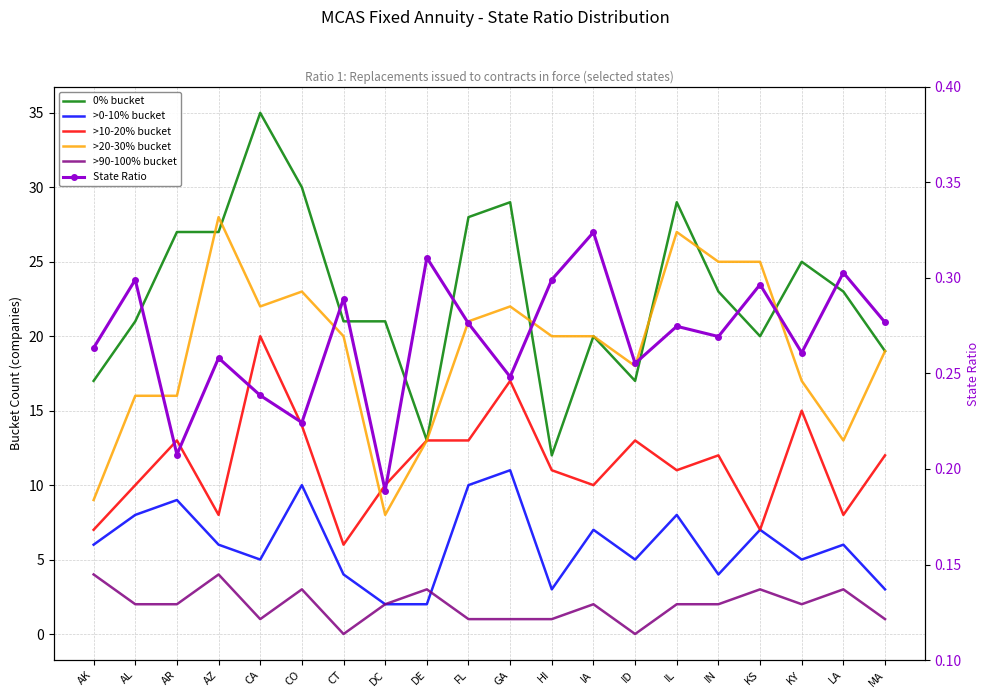

True or false: State Ratio and >10-20% bucket cross at least once.

False